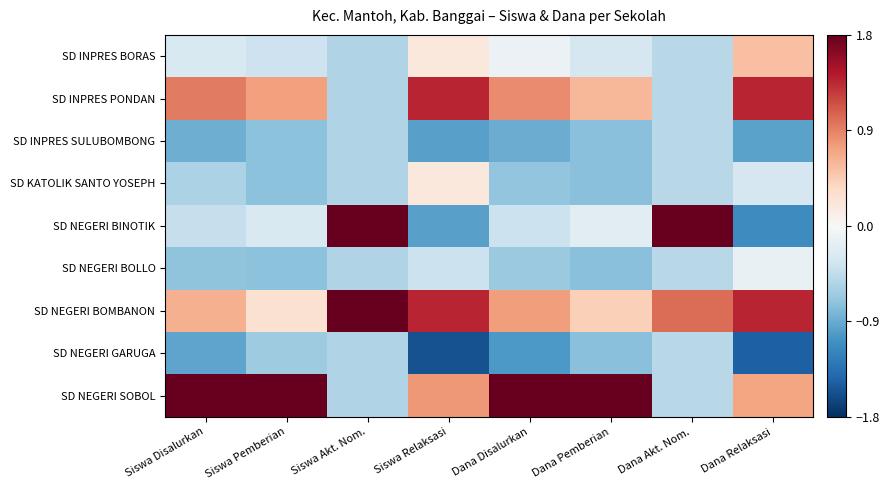

What is the spread (max minus min) of values at Dana Relaksasi?

2.8